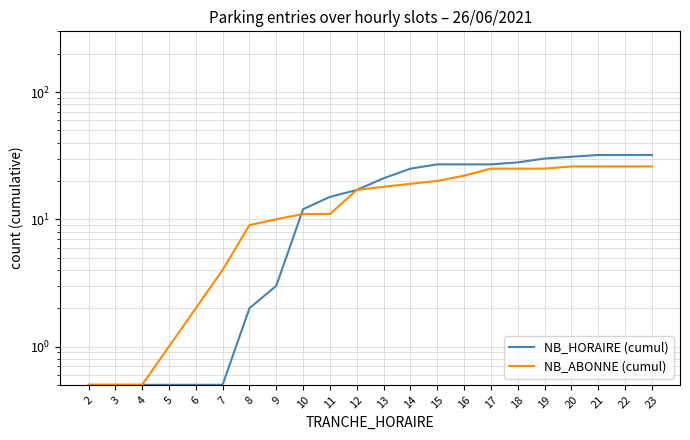

What is the smallest value displayed?

0.5